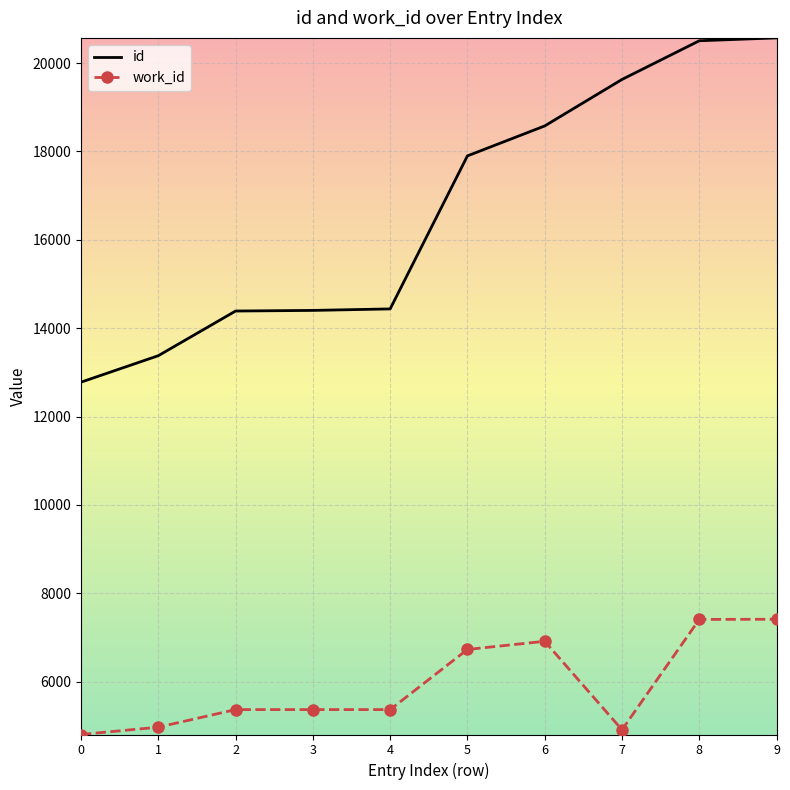

True or false: work_id and id intersect in this chart.

False